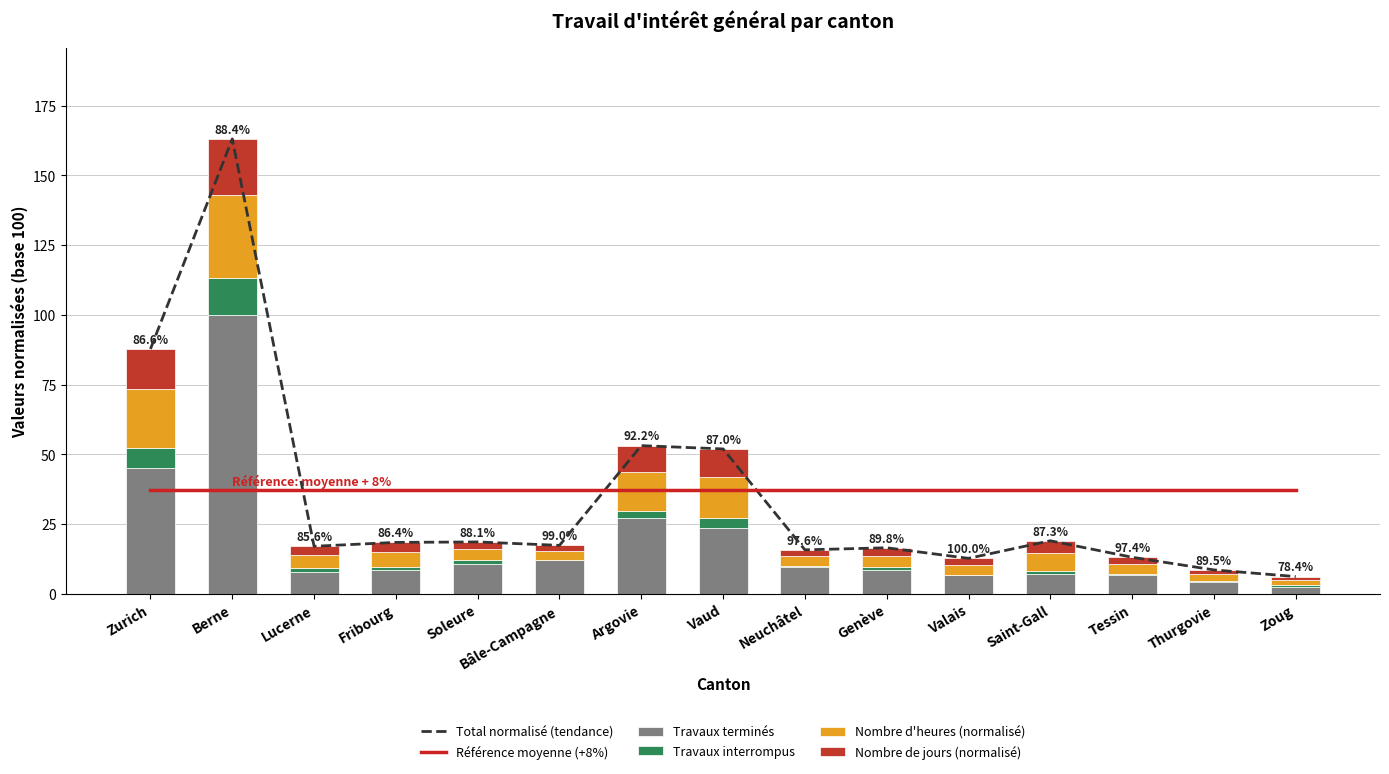

How many categories are shown in the chart?

15